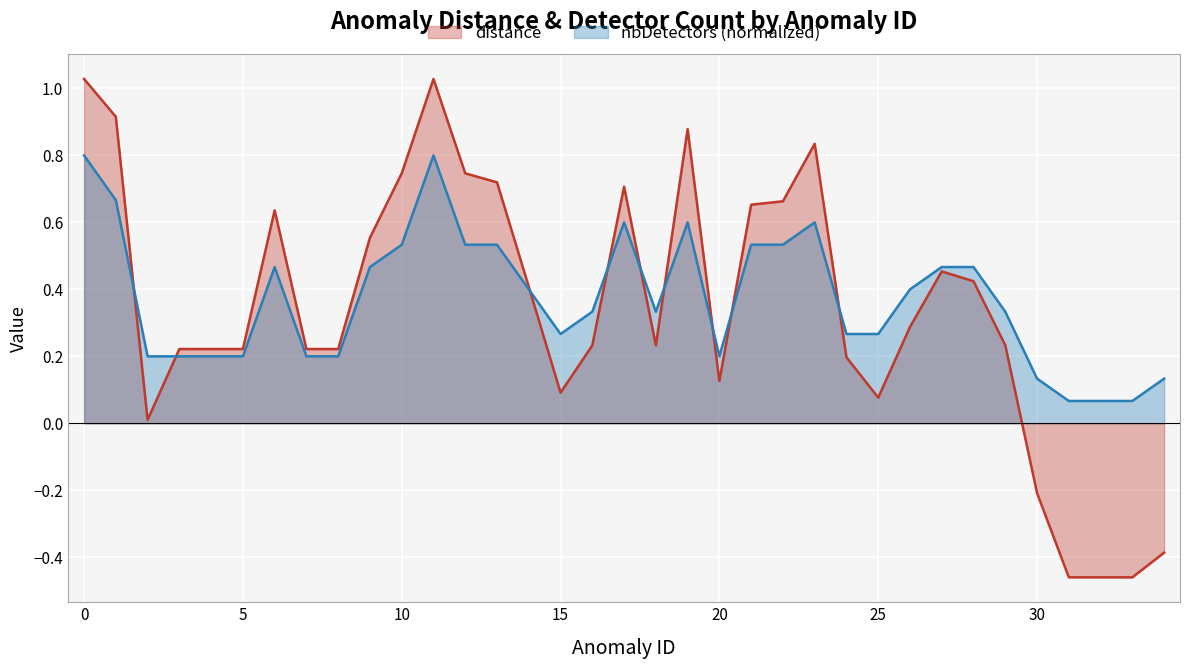

After their last crossing, which series has the higher values: distance or nbDetectors?

nbDetectors